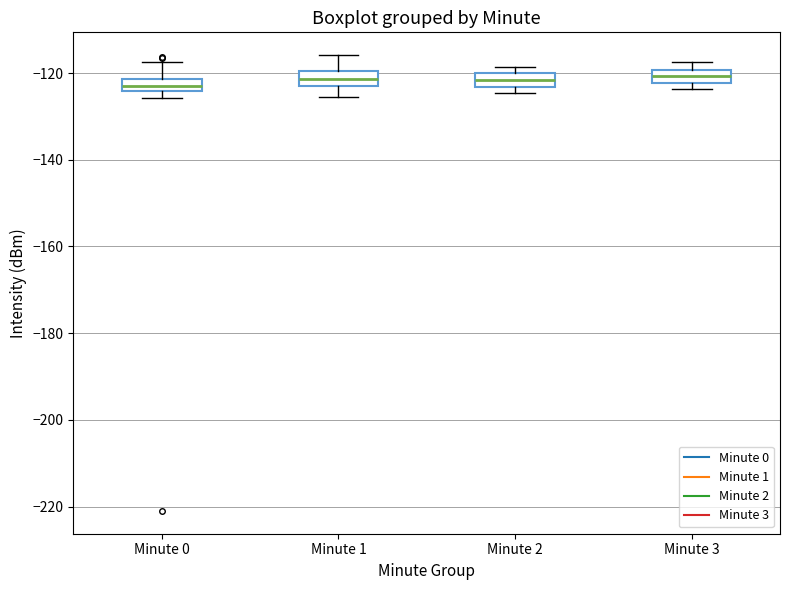

Where is the upper edge of the box for Minute 1 on the y-axis? The values are not printed on the chart, so give them approximately, as read against the axis.

-120